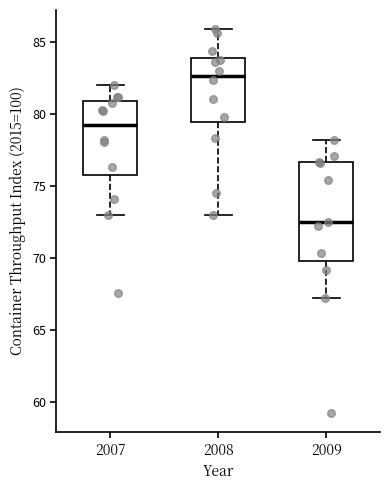

Comparing the boxes themselves (not the whiskers), which one is the tallest?

2009